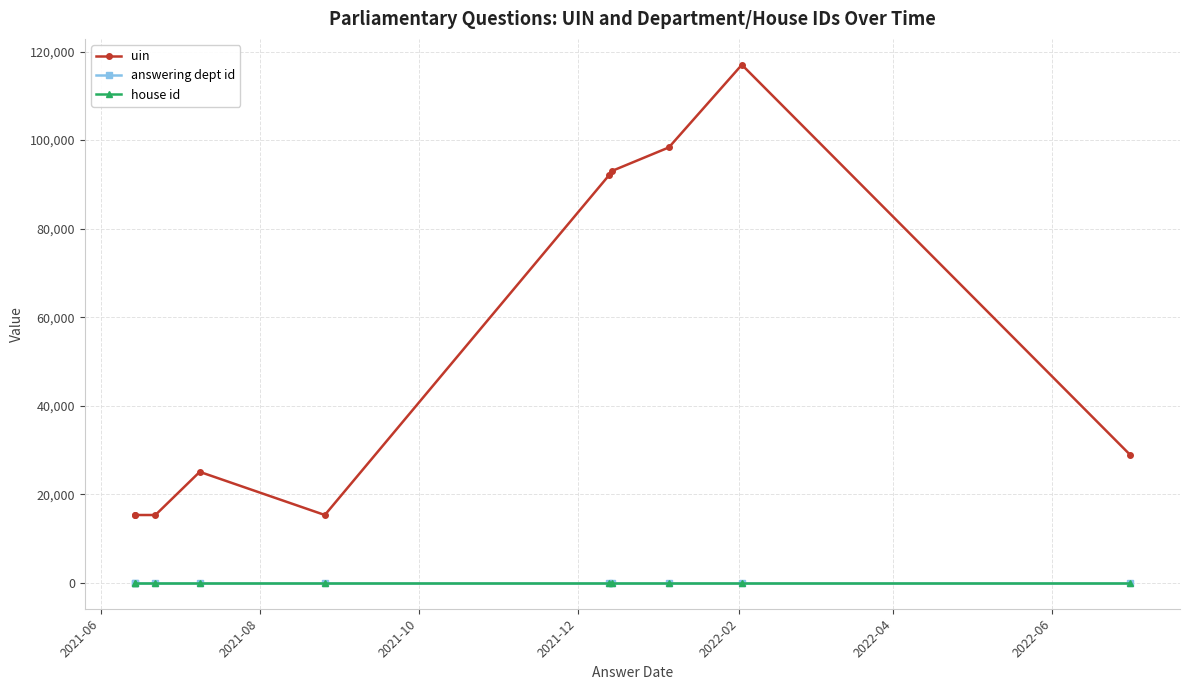

What is the difference between the maximum and minimum values in the uin series?

101682